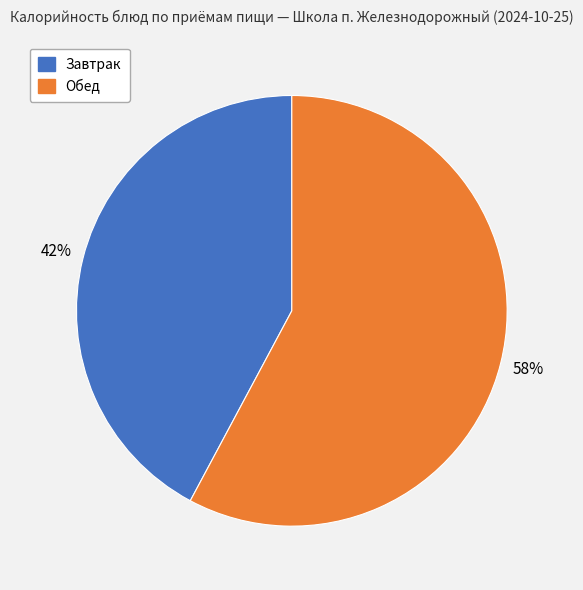

Is there any slice that represents more than half of the pie?

Yes